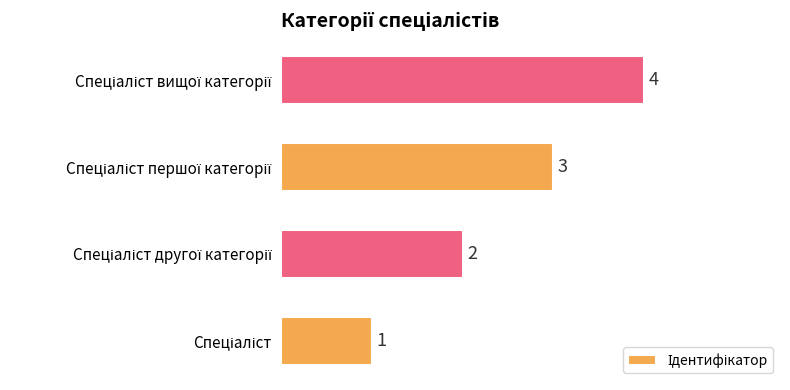

What is the difference between the maximum and minimum values?

3